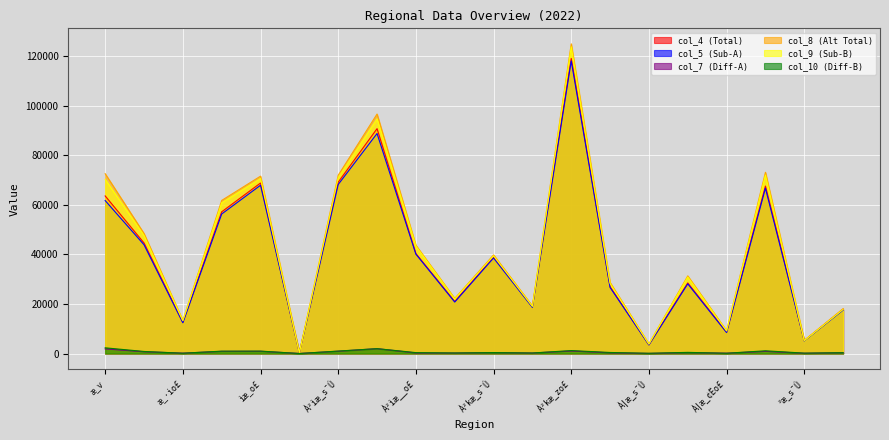

True or false: col_9 and col_5 cross at least once.

False